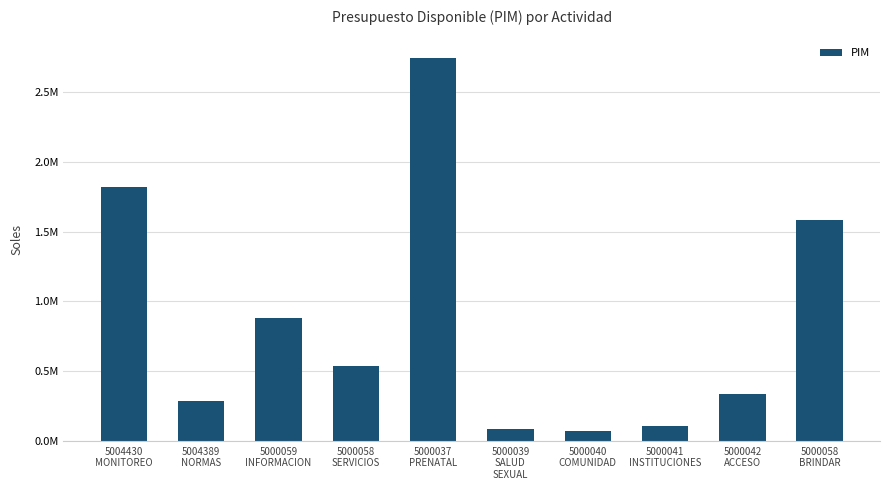

At which label is the value closest to 1410006?

5000058
BRINDAR